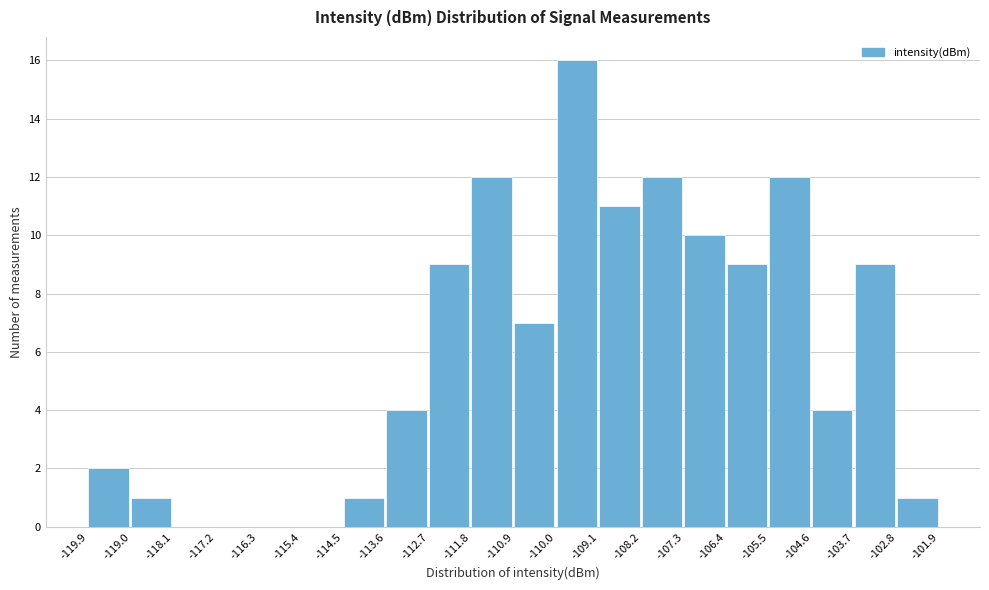

Over which range of the x-axis is the bar tallest?

-110.0 to -109.1